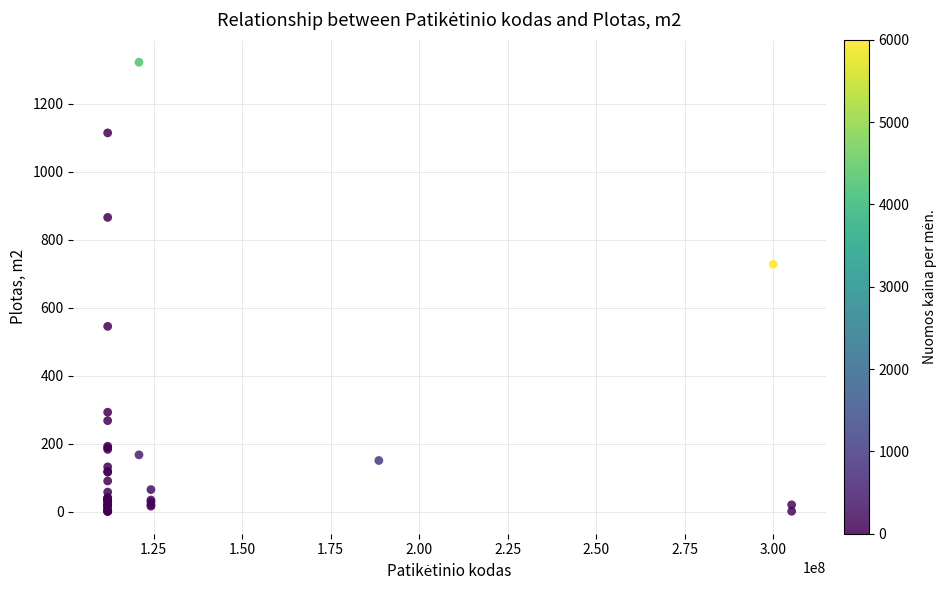

What Y value in the scatter plot is closest to 661?

727.4